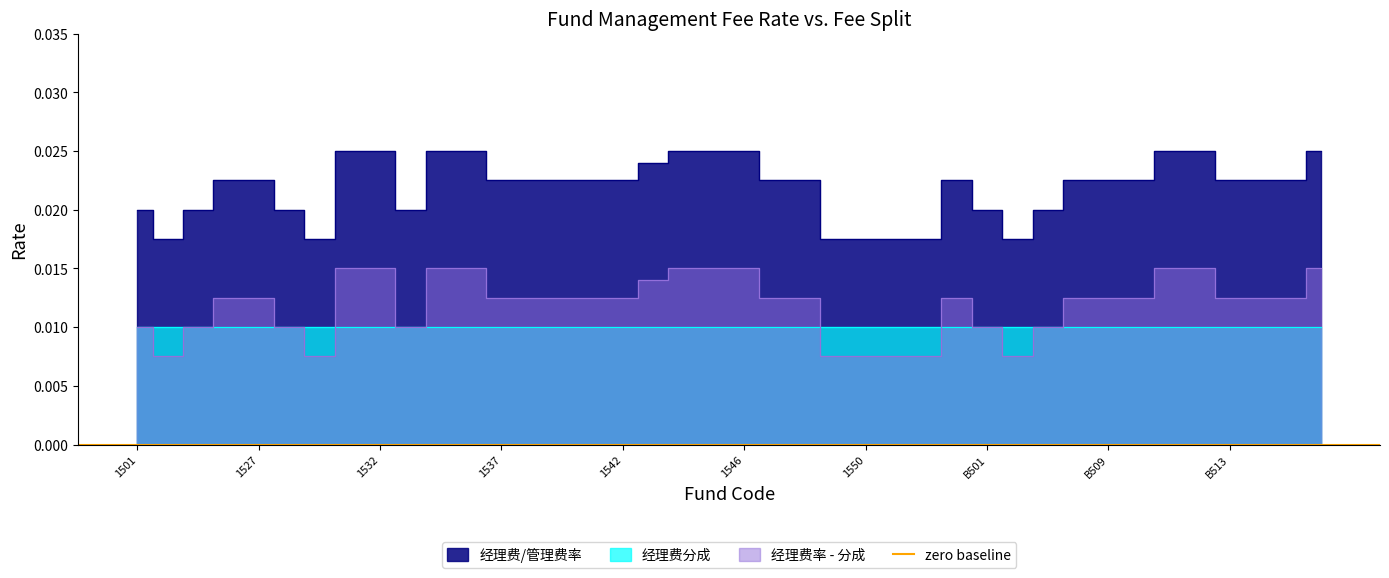

How many points are lower than both their immediate neighbors (excluding endpoints)?

4